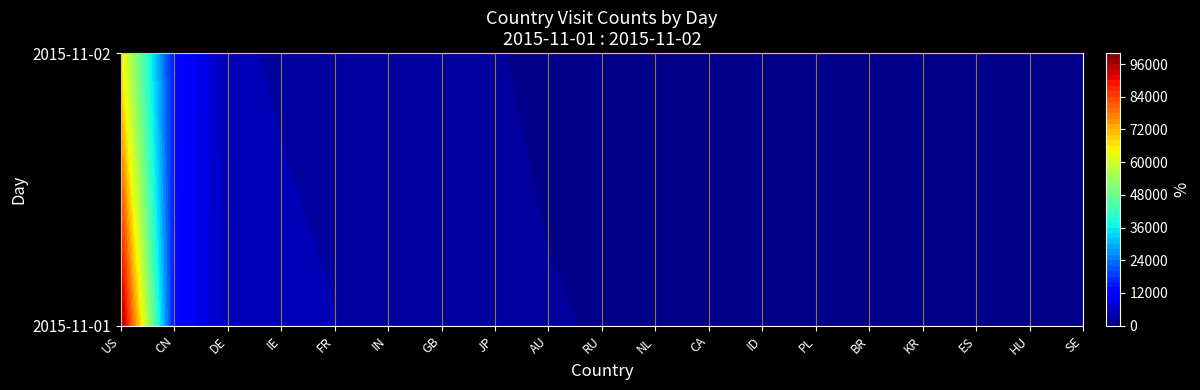

True or false: 2015-11-01 has a value of 2423 at JP.

True